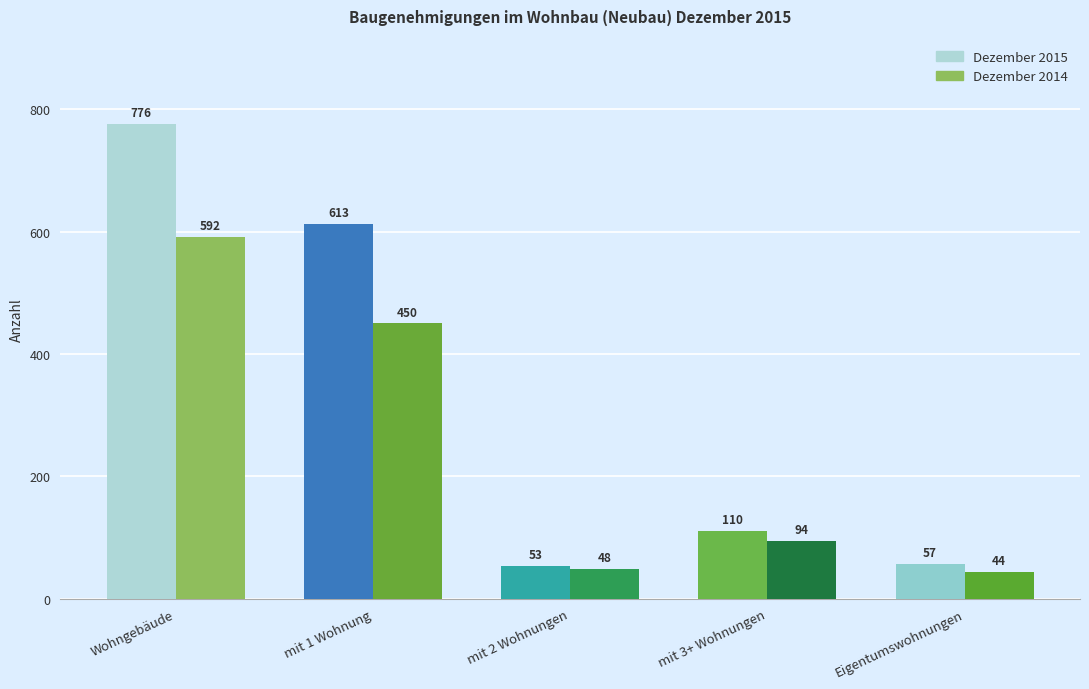

Between mit 3+ Wohnungen and Eigentumswohnungen, which series saw the biggest shift?

Dezember 2015